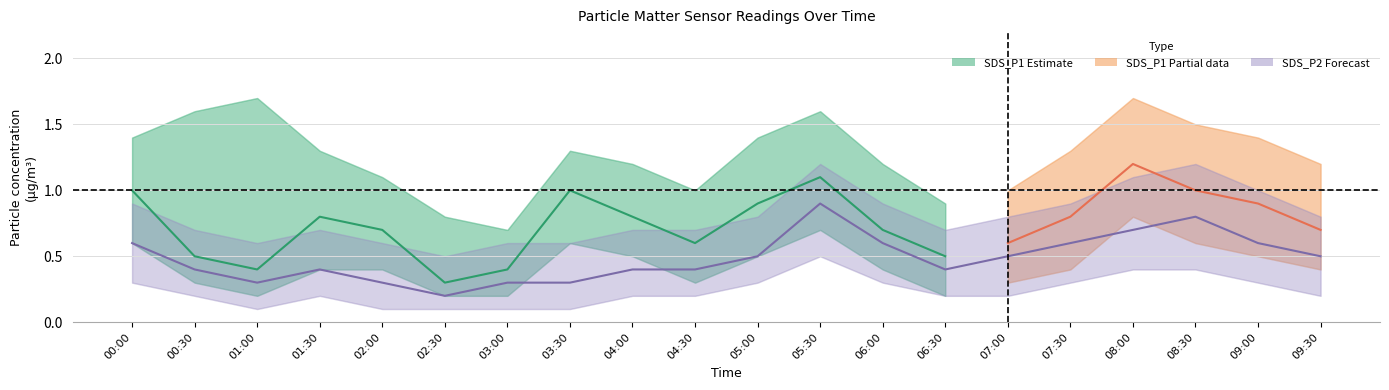

True or false: SDS_P1_lower and SDS_P1_upper cross at least once.

False